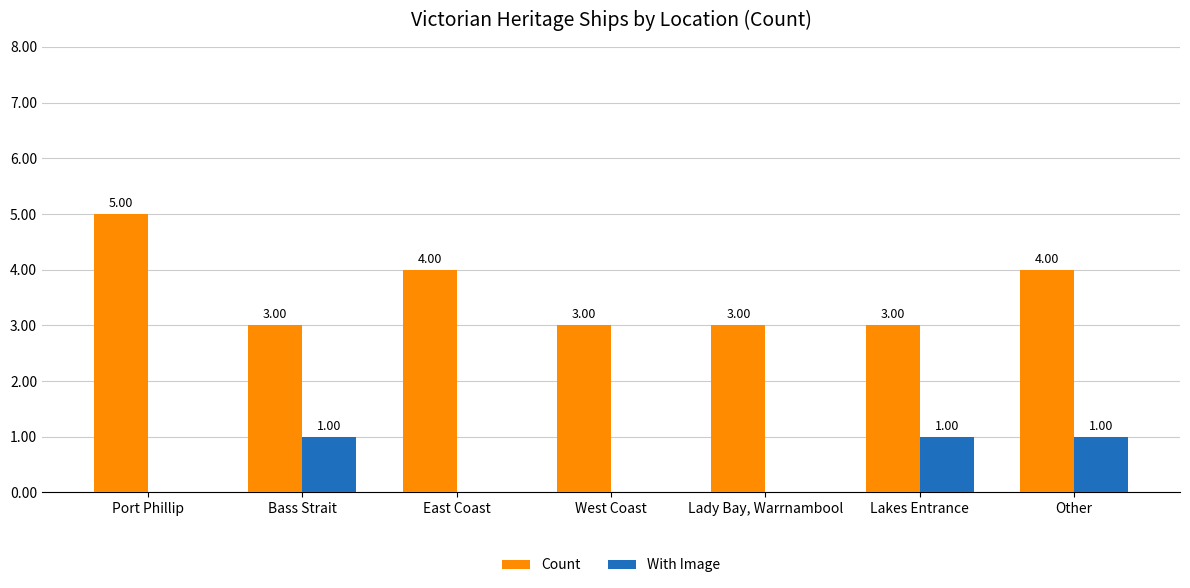

Reading right to left, extract all data points from this chart.

Count: 4	3	3	3	4	3	5
With Image: 1	1	0	0	0	1	0